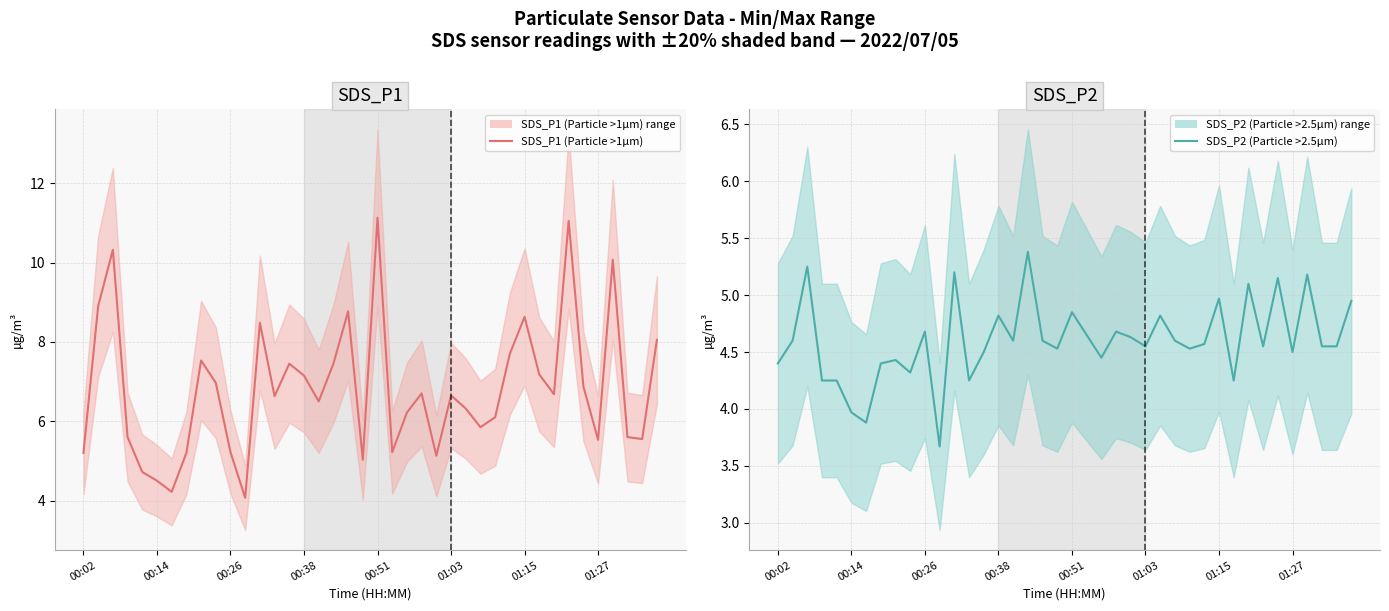

How many lines are shown in the chart?

2